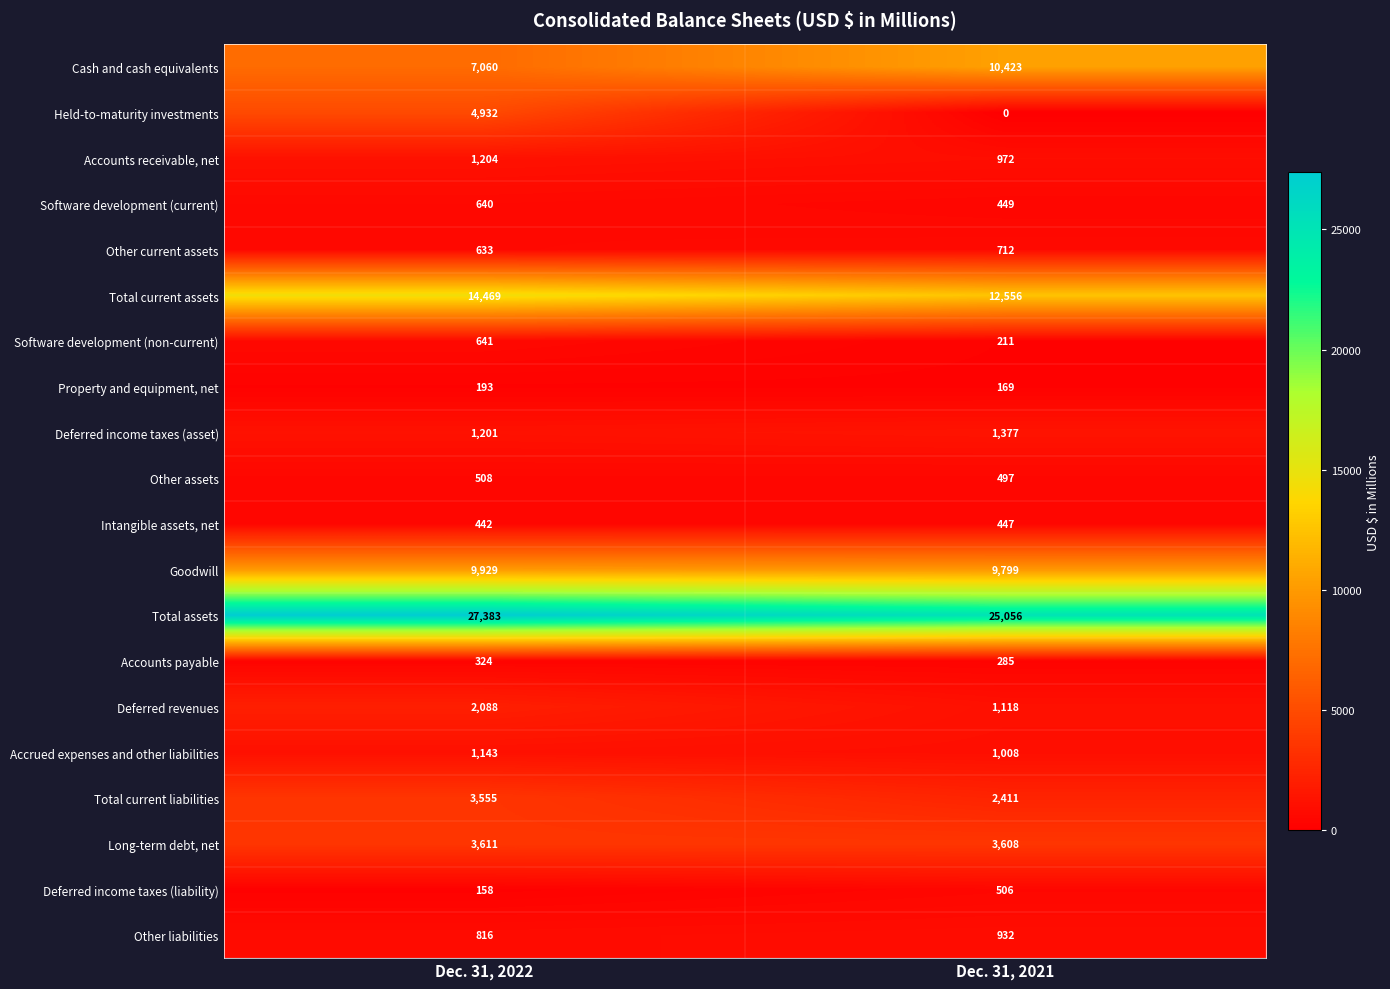

Where is Other liabilities nearest to the value 874?

Dec. 31, 2022